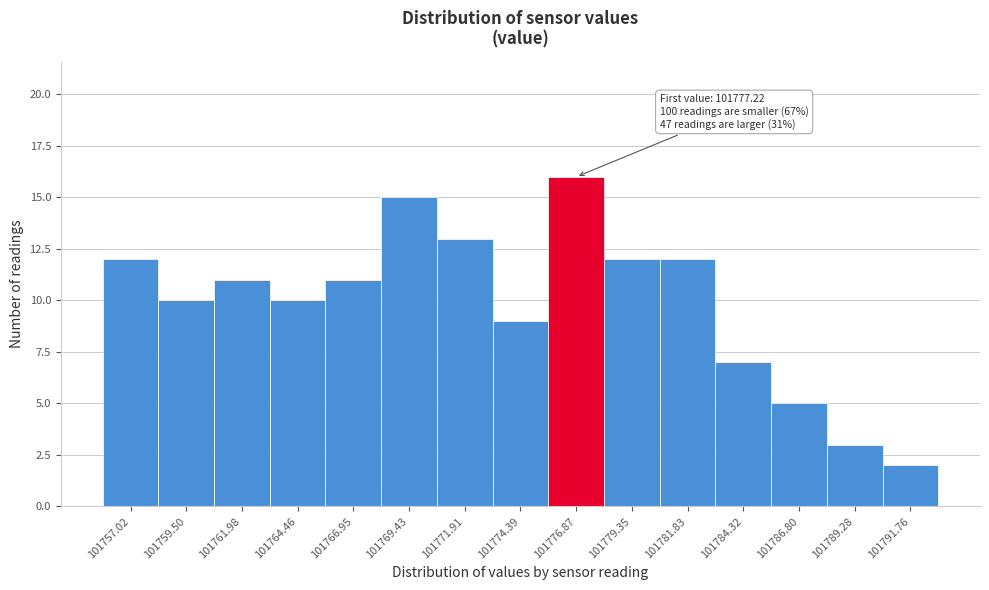

Over which range of the x-axis is the bar tallest?

101775.5 to 101778.0